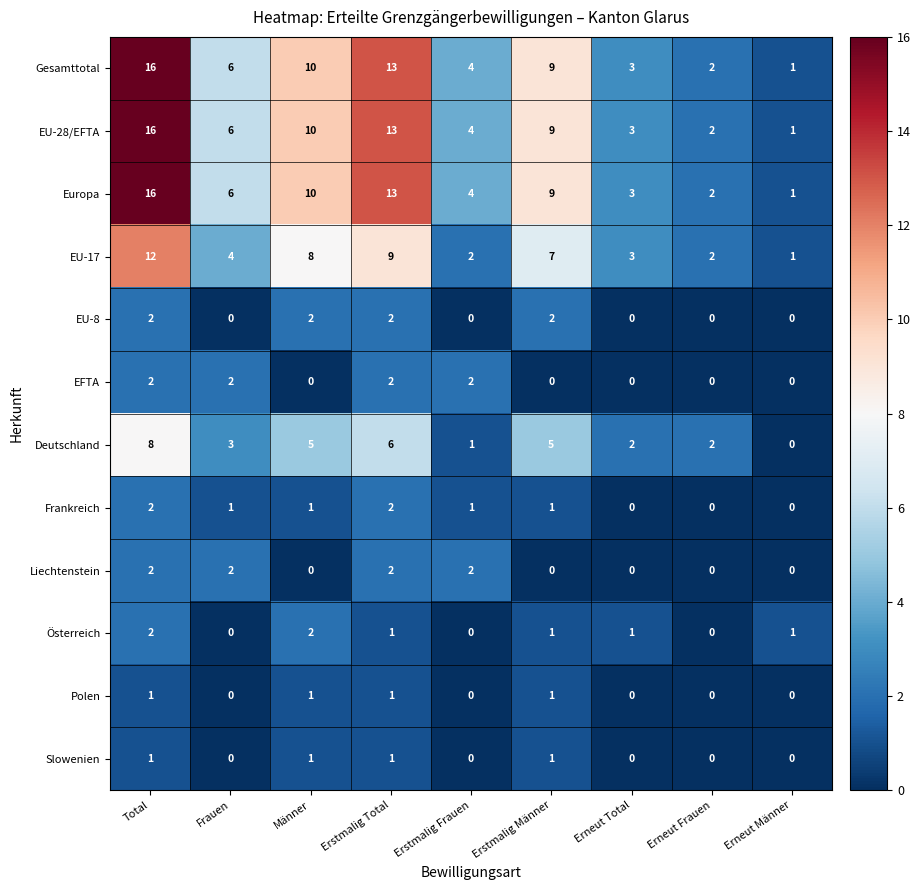

What is the greatest value displayed?

16